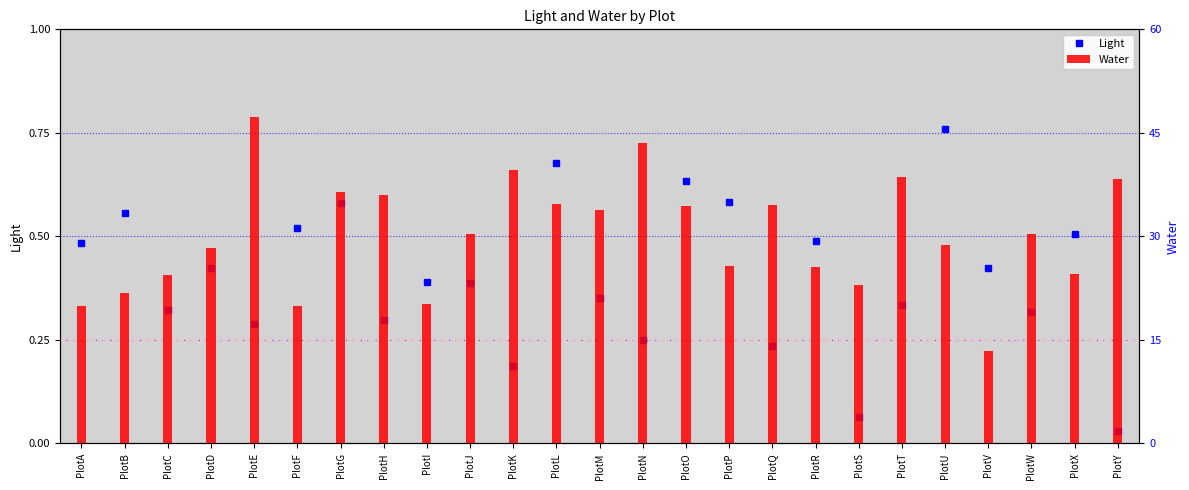

What is the value of the Water bar at the 18th from the left?

25.6